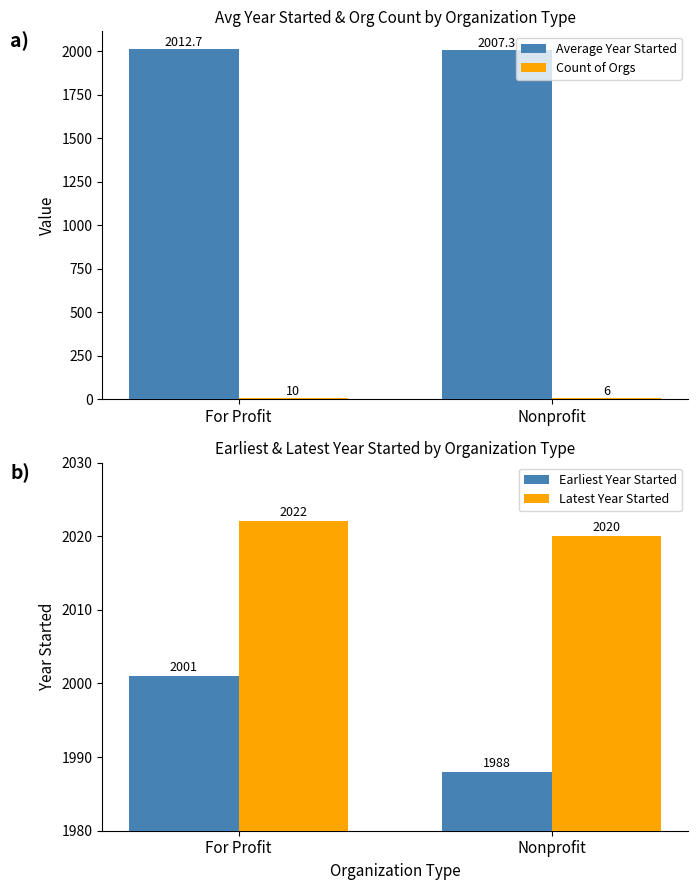

At Nonprofit, list the series in order from largest to smallest.

Latest Year Started, Average Year Started, Earliest Year Started, Count of Orgs